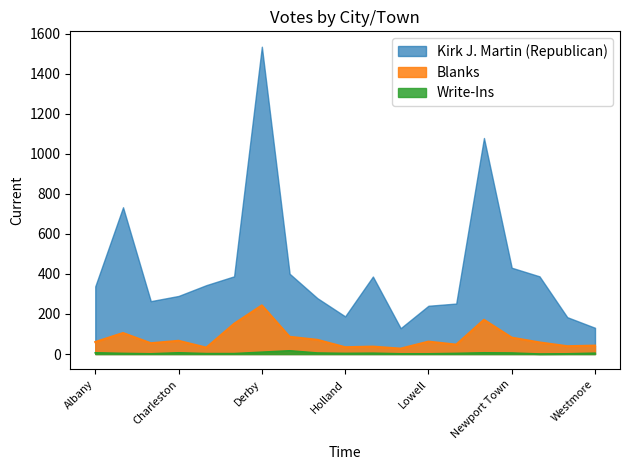

What is the spread (max minus min) of values at Westmore?

127